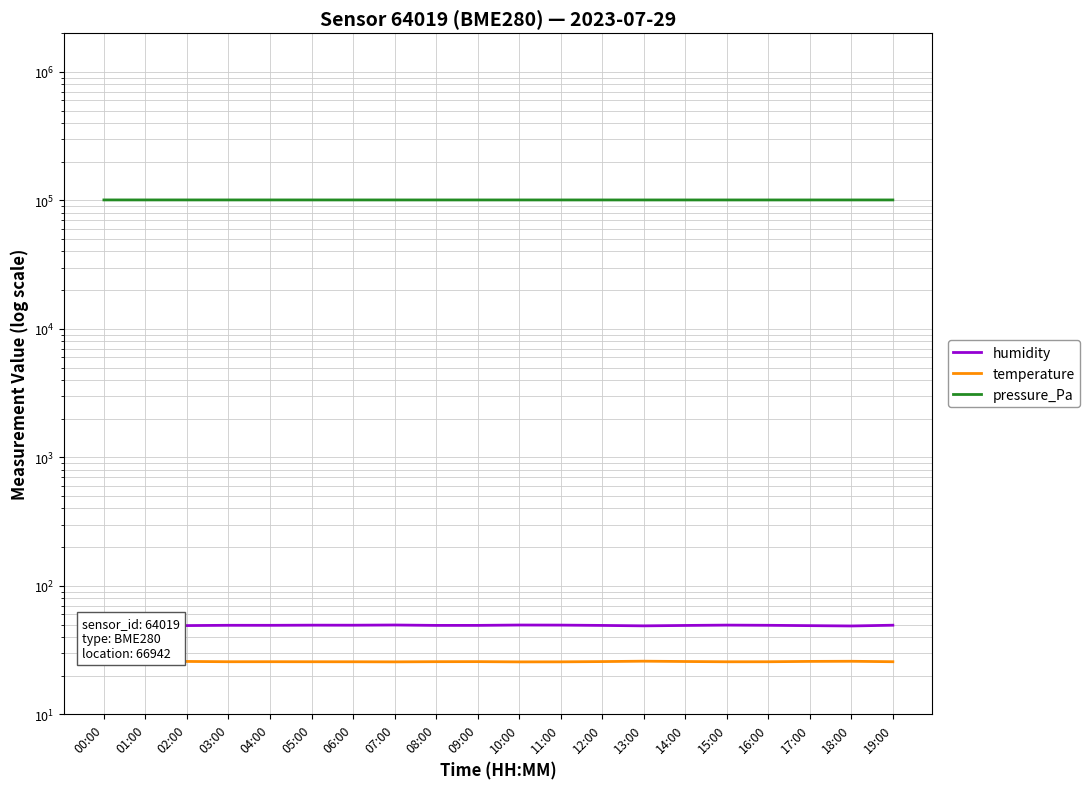

What is the difference between the highest and lowest values at 00:00?

100718.2